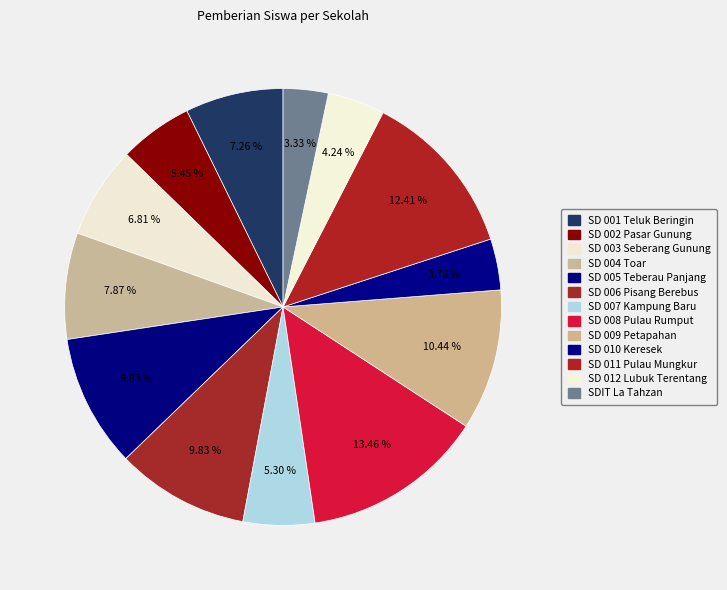

Rank the categories by value from highest to lowest.

SD NEGERI 008 PULAU RUMPUT, SD NEGERI 011 PULAU MUNGKUR, SD NEGERI 009 PETAPAHAN, SD NEGERI 005 TEBERAU PANJANG, SD NEGERI 006 PISANG BEREBUS, SD NEGERI 004 TOAR, SD NEGERI 001 TELUK BERINGIN, SD NEGERI 003 SEBERANG GUNUNG, SD NEGERI 002 PASAR GUNUNG, SD NEGERI 007 KAMPUNG BARU, SD NEGERI 012 LUBUK TERENTANG, SD NEGERI 010 KERESEK, SDIT LA TAHZAN